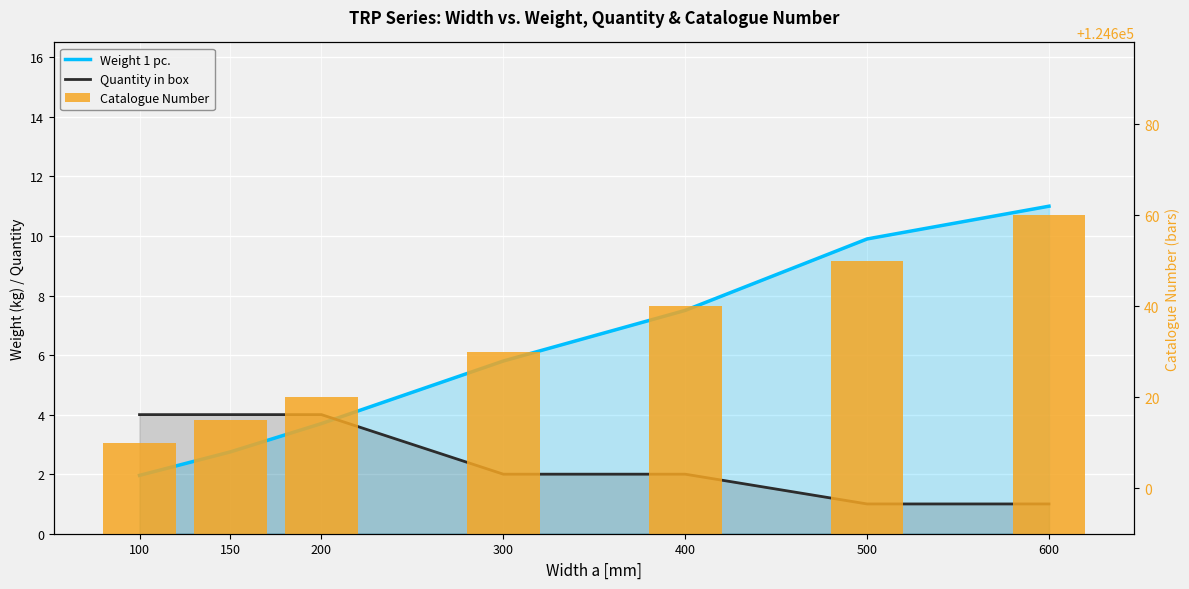

At 600, list the series in order from smallest to largest.

Quantity in box, Weight 1 pc., Catalogue Number